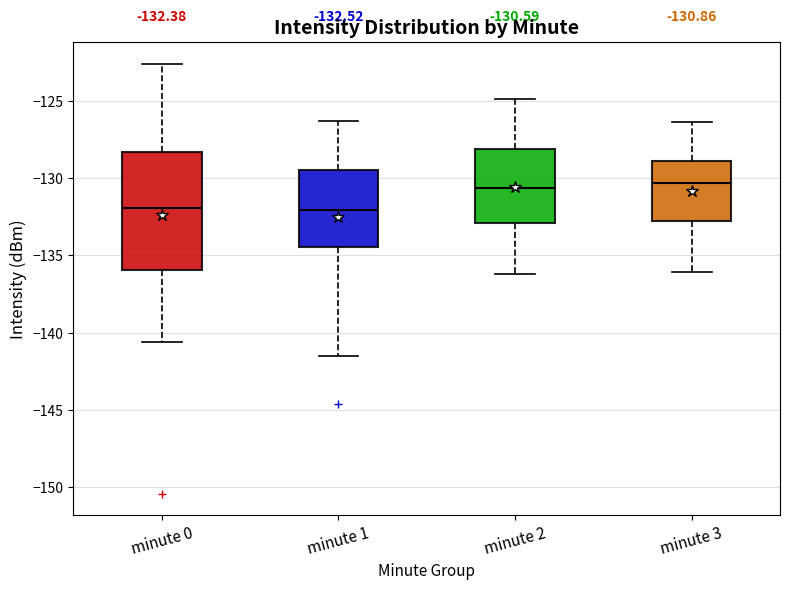

Which box is the tallest, from its lower edge to its upper edge?

minute 0